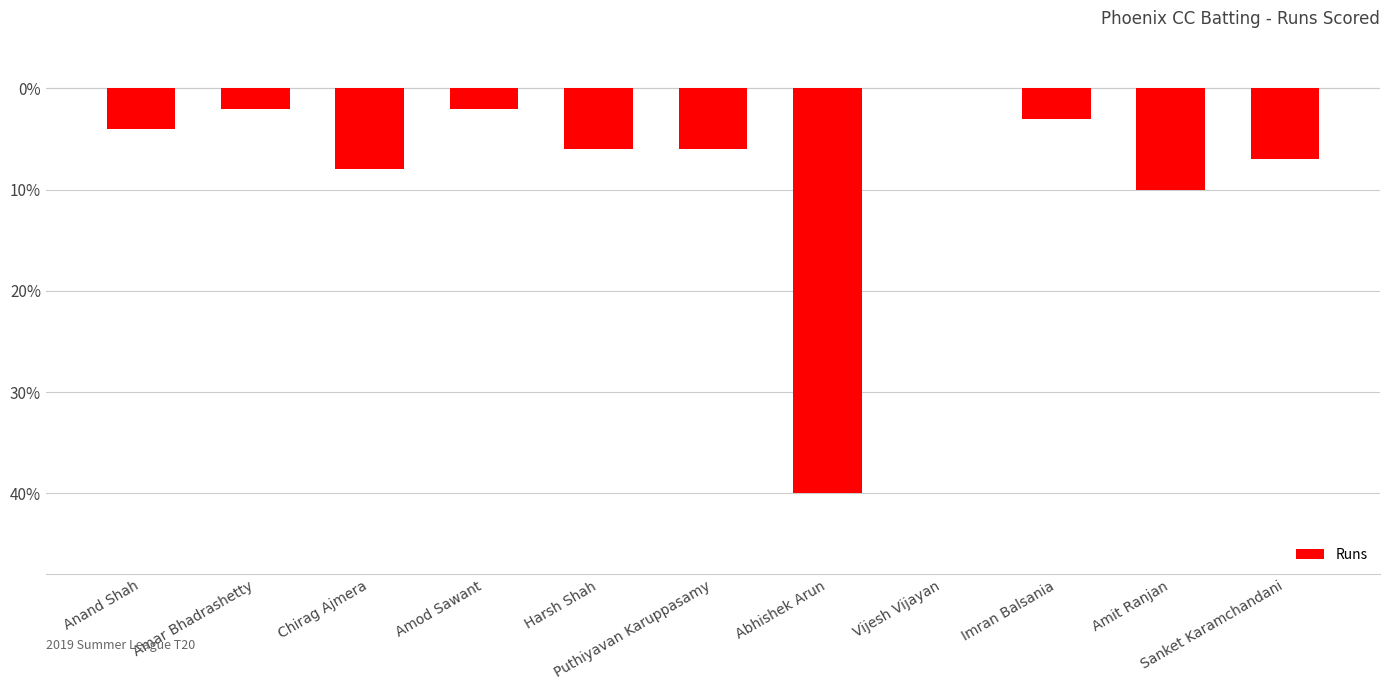

At which label does the data first exceed -6?

Anand Shah